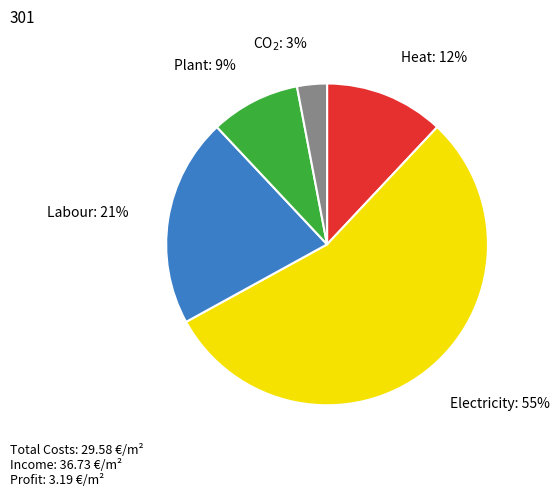

Does any single category account for the majority?

Yes